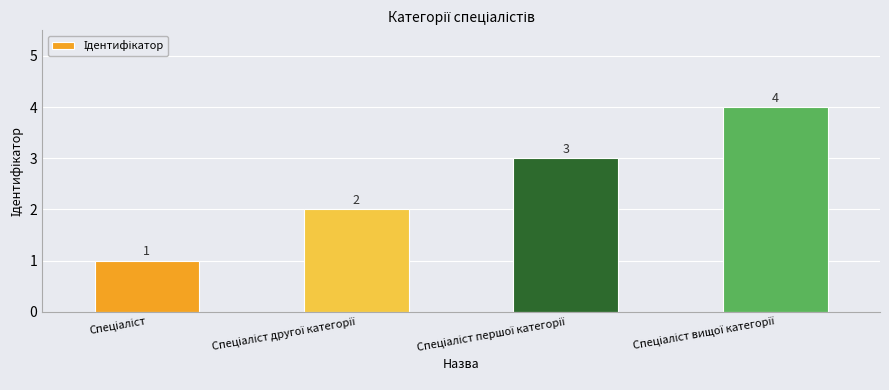

How many values are between 2 and 4?

3